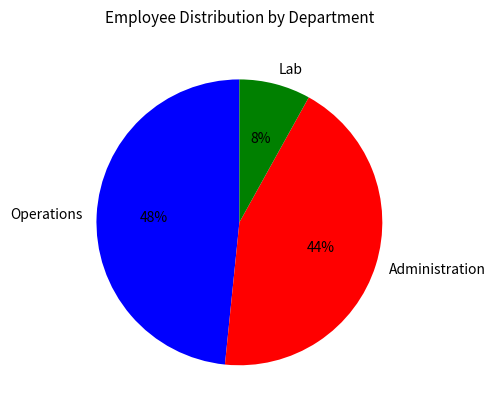

How many segments does this pie chart have?

3